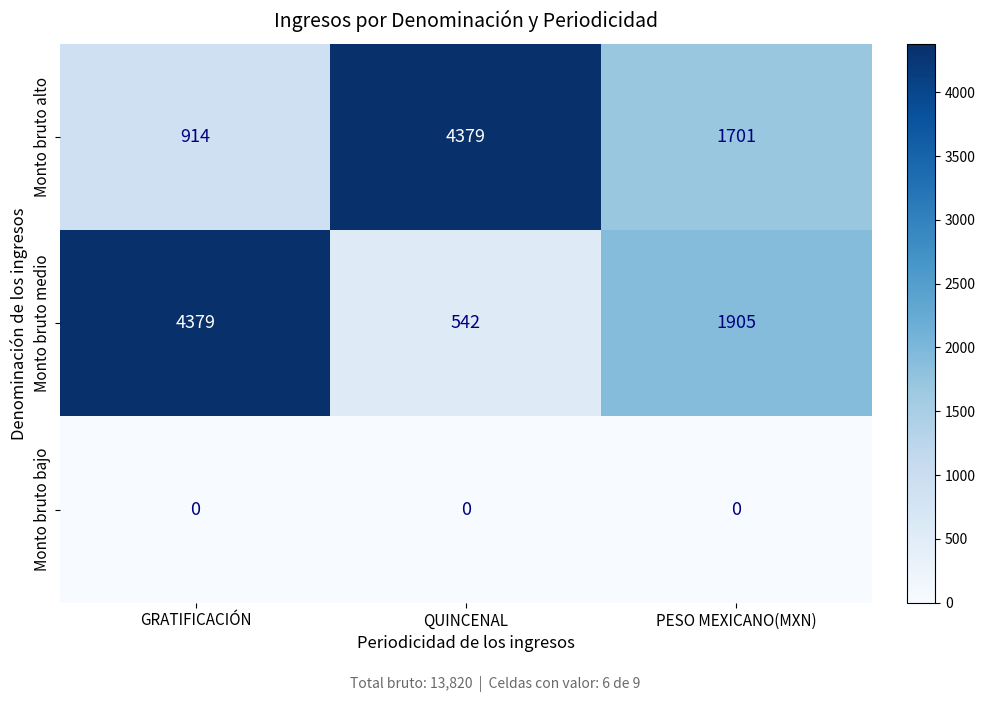

What is the average value of the Monto bruto medio series?

2275